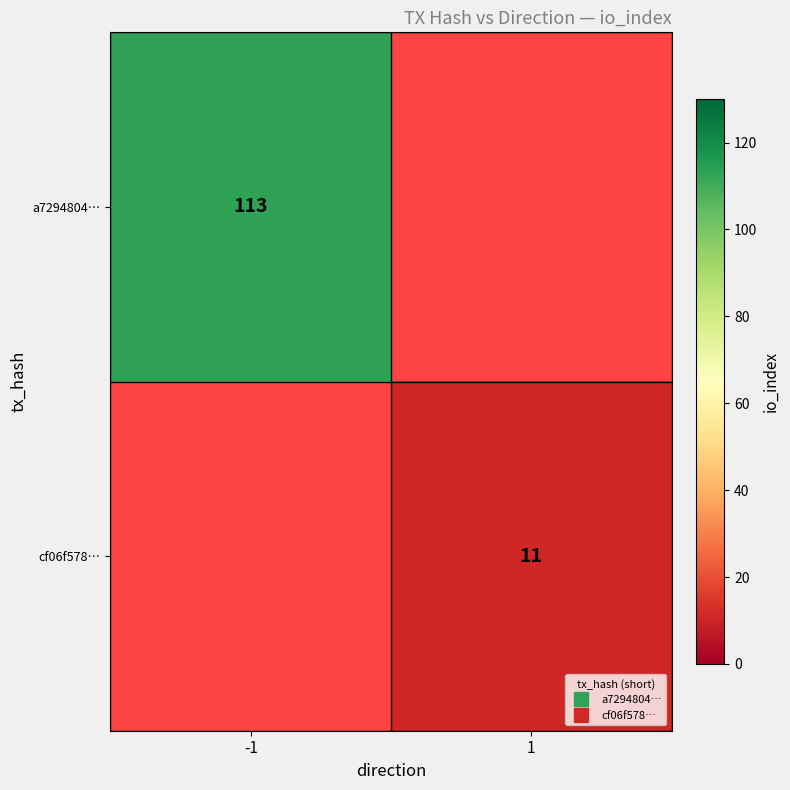

Which category has the highest value in the a7294804… series?

-1